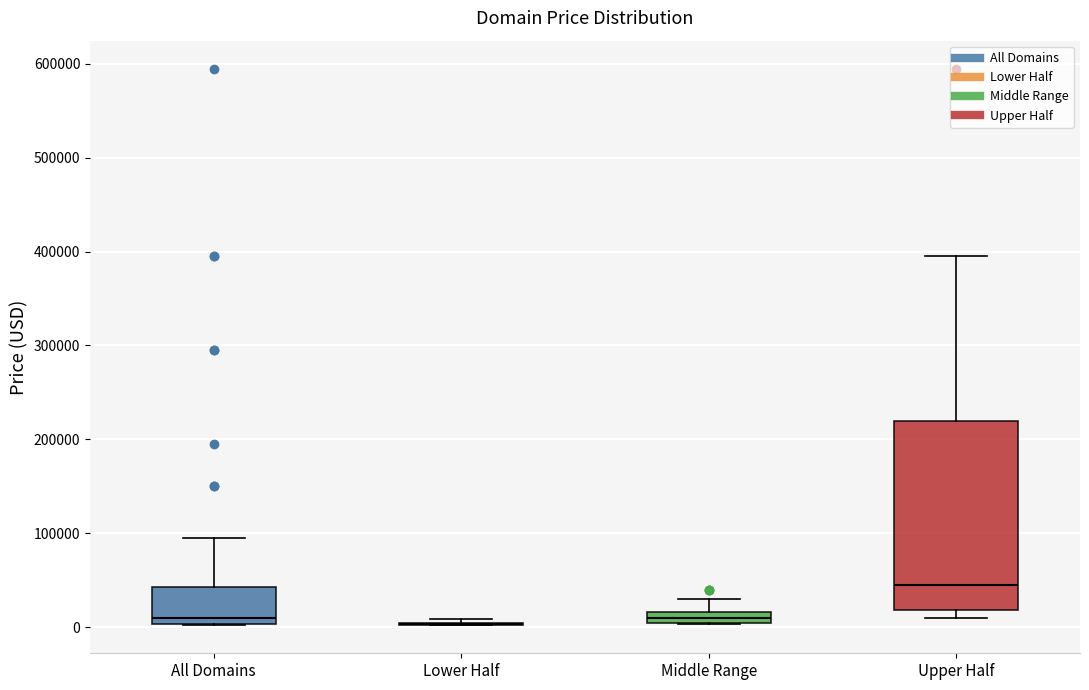

Comparing the boxes themselves (not the whiskers), which one is the tallest?

Upper Half